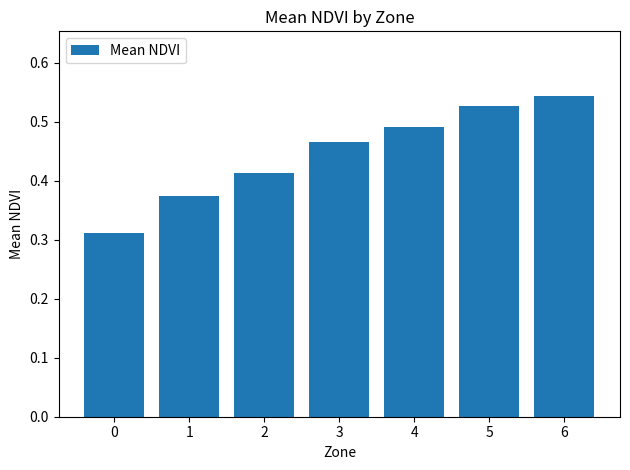

Is it true that the value at 6 is 1.0?

False